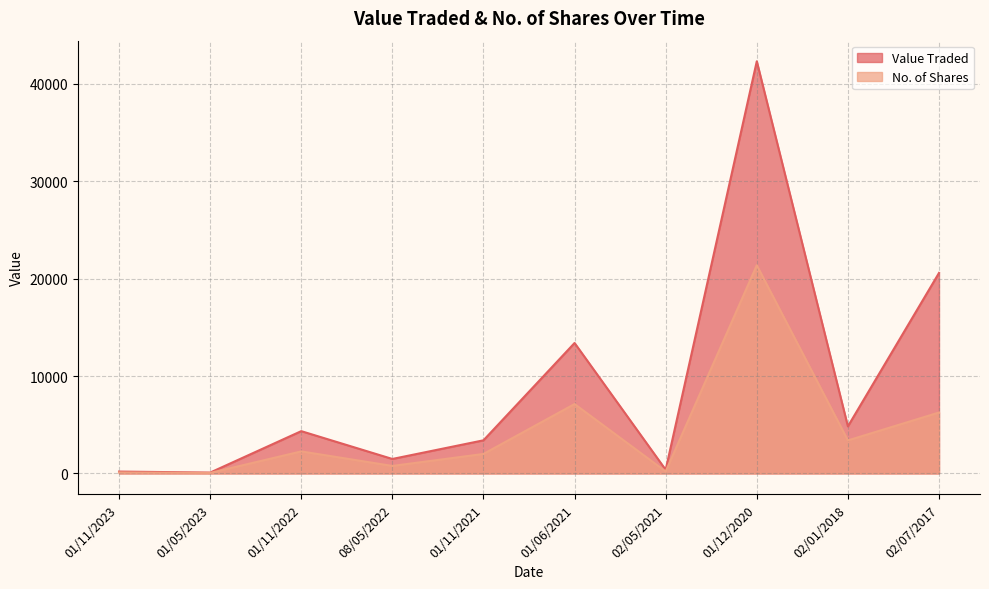

Reading right to left, extract all data points from this chart.

Value Traded: 20589	4834	42323	378	13395	3401	1486	4342	87	192
No. of Shares: 6256	3390	21375	200	7125	2000	770	2261	50	100